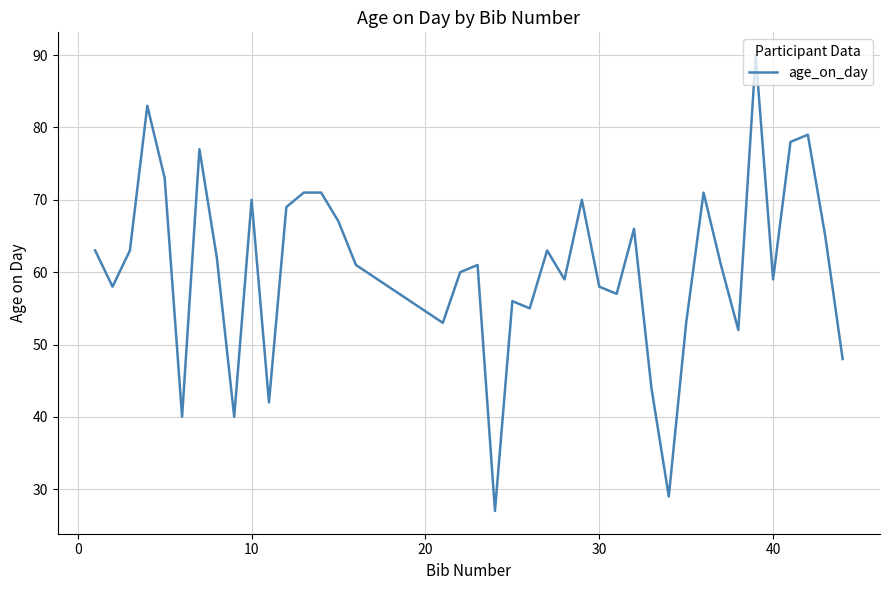

What is the greatest value displayed?

90